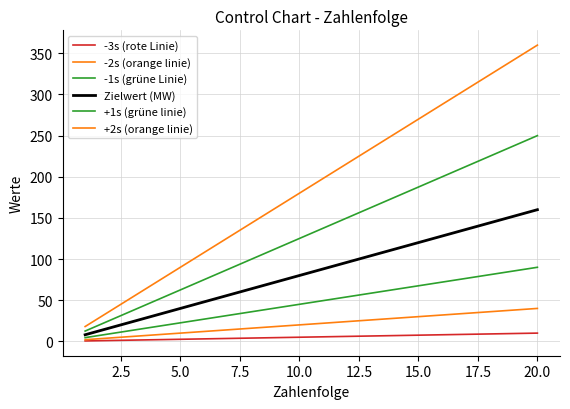

What is the smallest value displayed?

0.5